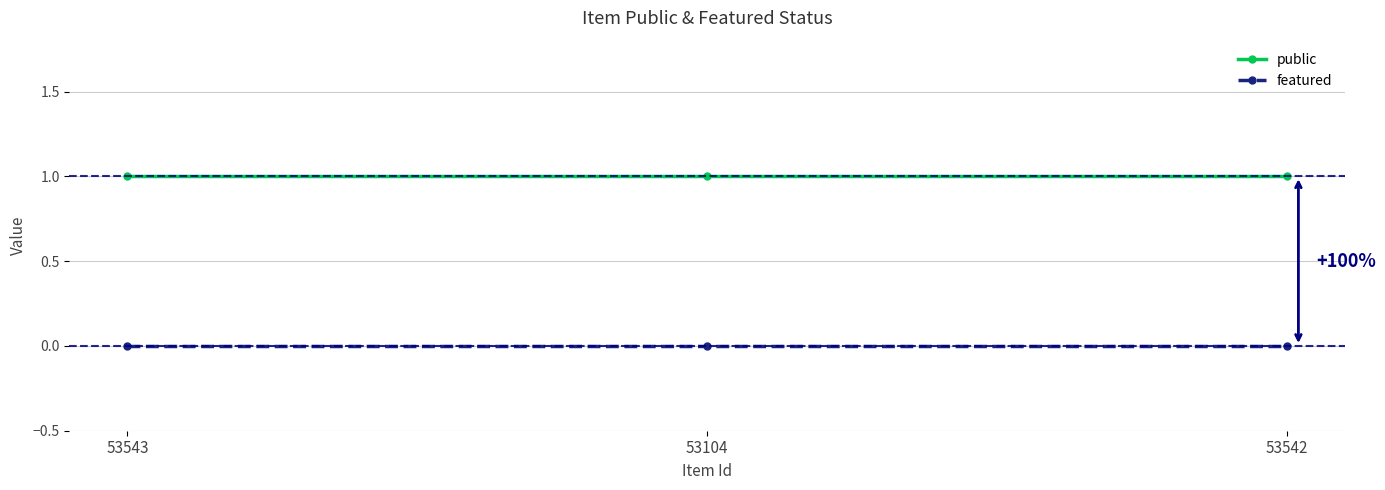

What position from the left is 53104?

2